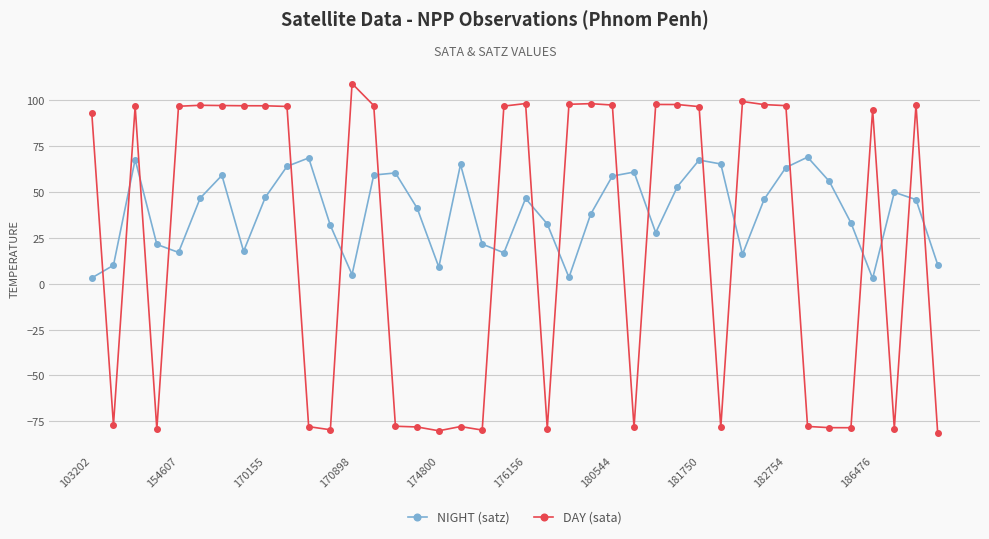

What is the value of the DAY (sata) point at the 21st from the left?

98.0